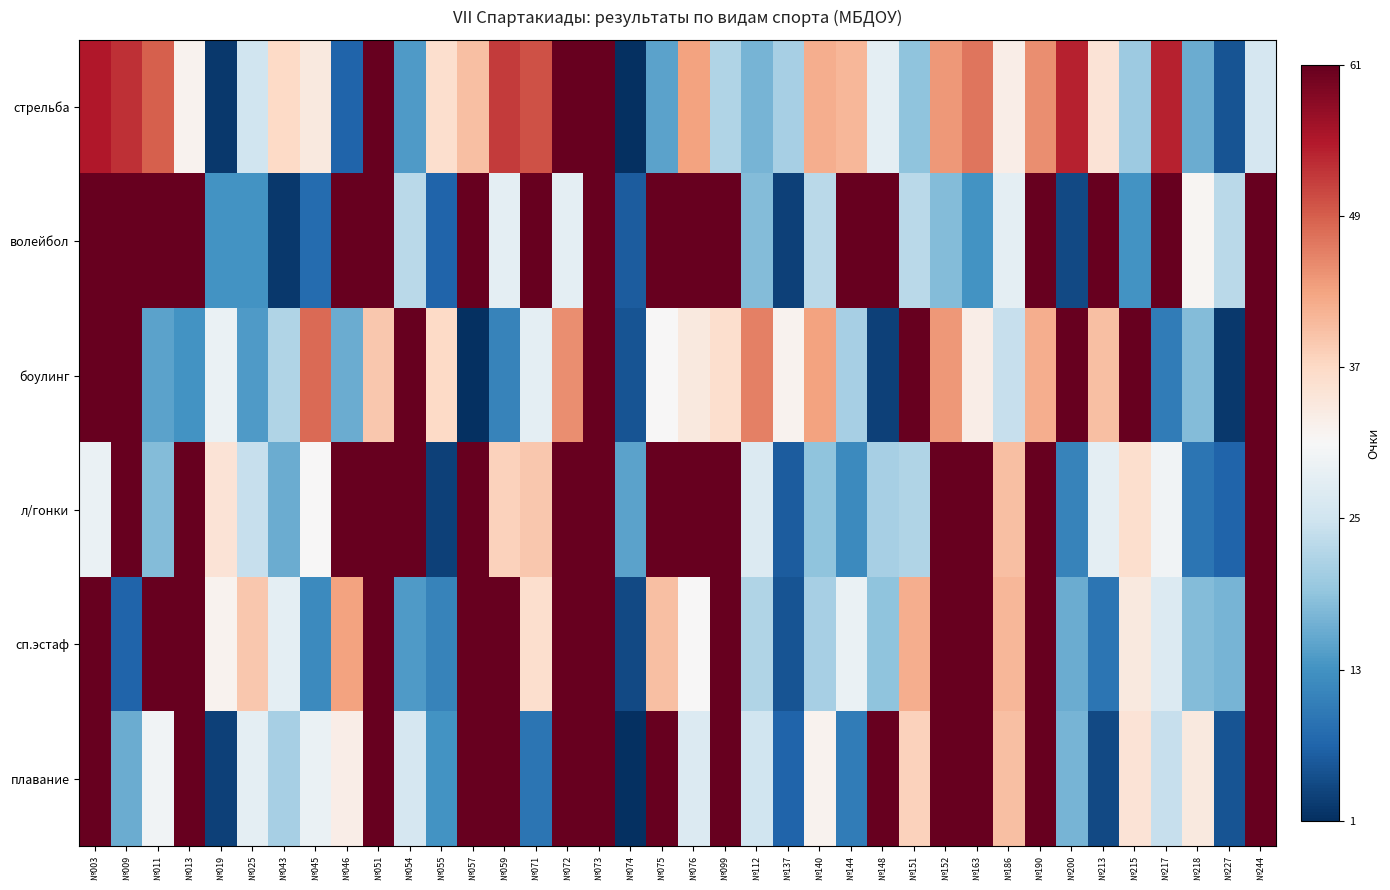

Count the number of data series in this chart.

6